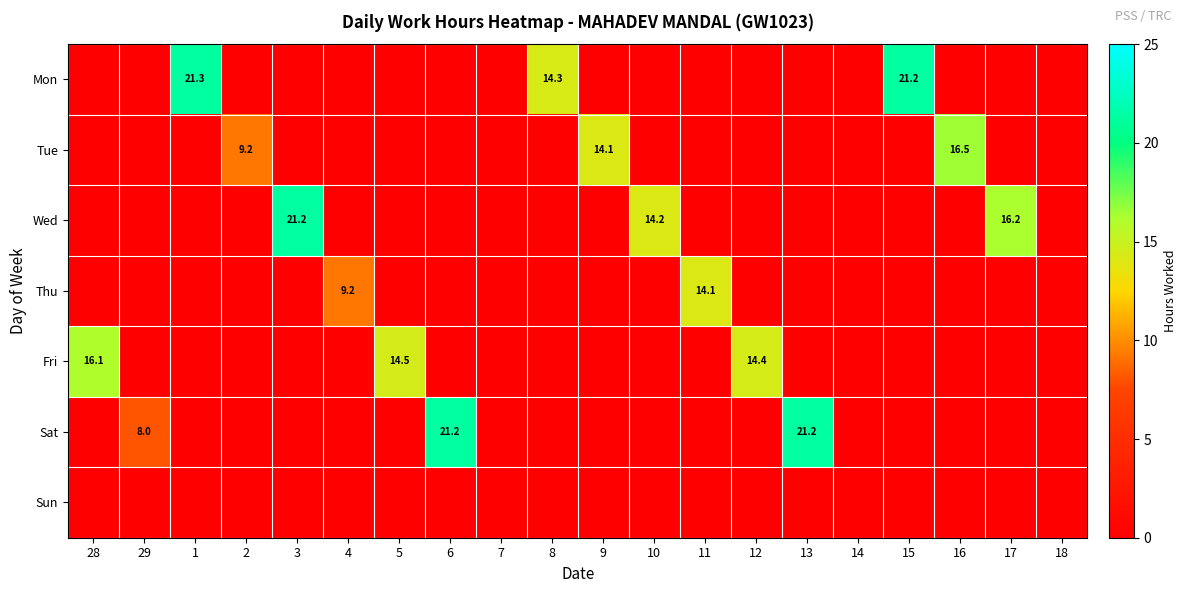

Is it true that Sat equals 3.7 at 29?

False